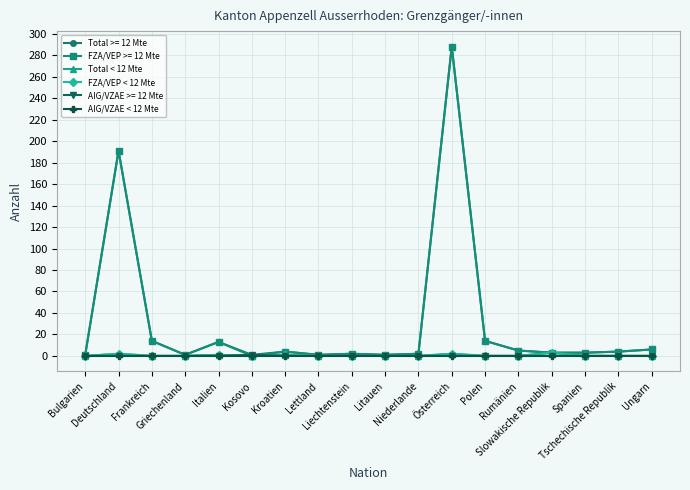

True or false: FZA/VEP < 12 Mte and Total < 12 Mte intersect in this chart.

False